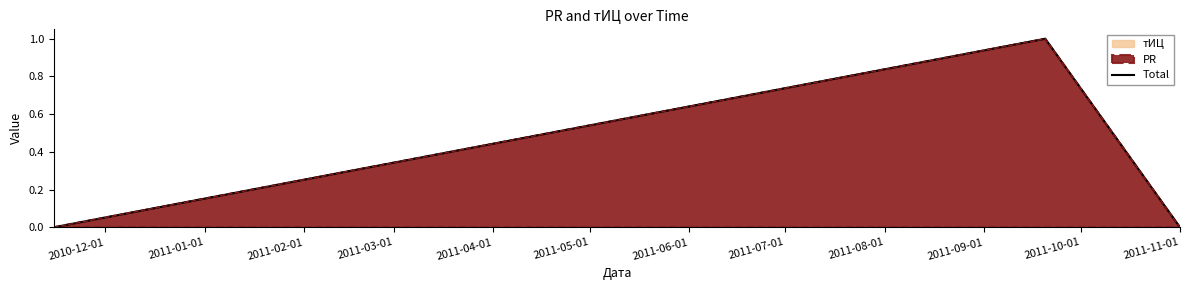

Between 2011-02-01 and 2011-01-01, which is larger?

2011-01-01